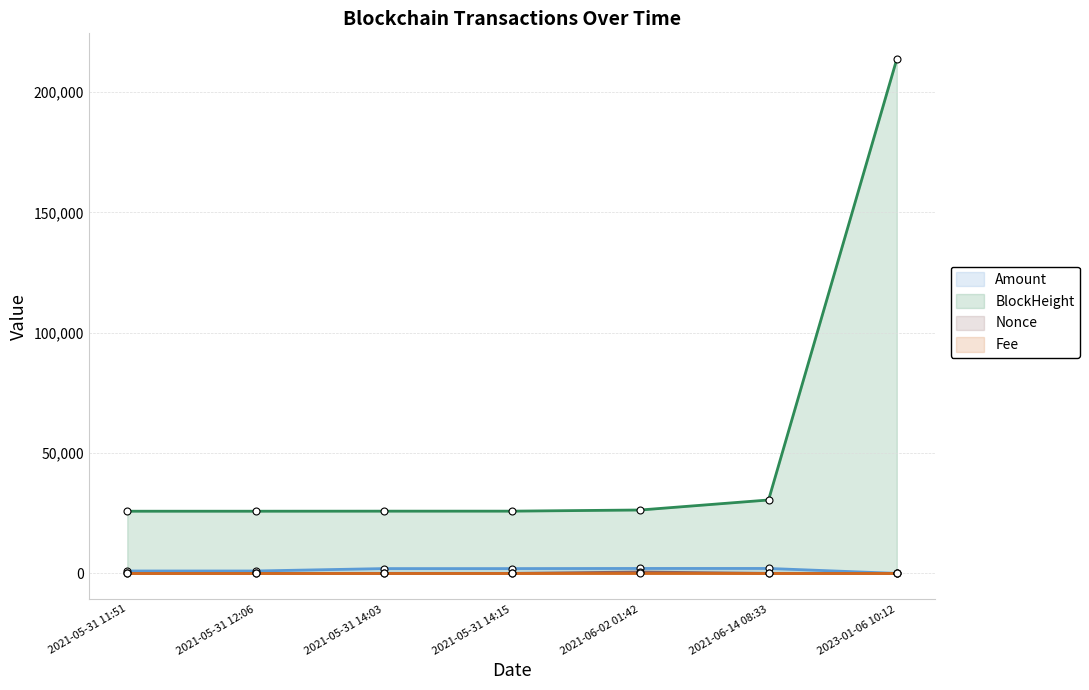

Which series has the widest spread of values?

BlockHeight